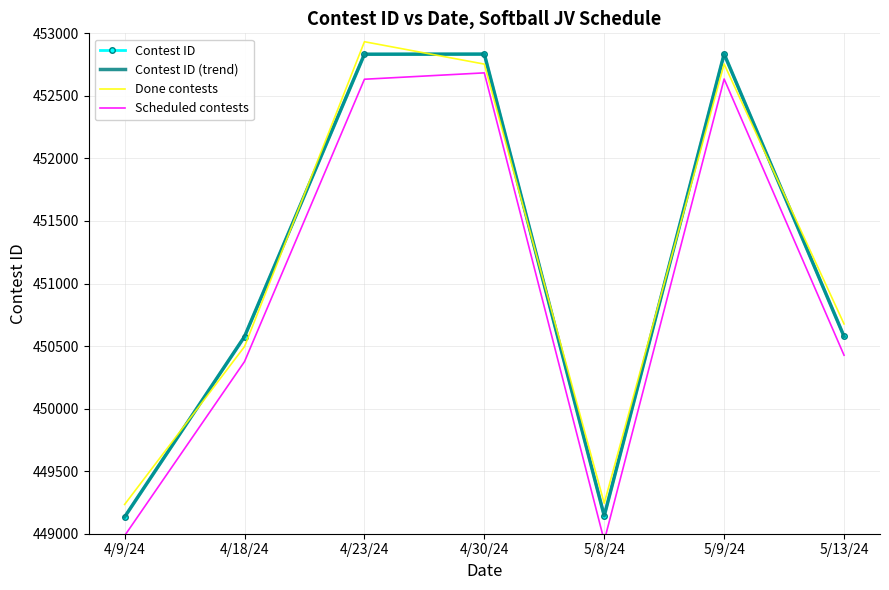

Between 4/23/24 and 4/30/24, which series saw the biggest shift?

Done contests